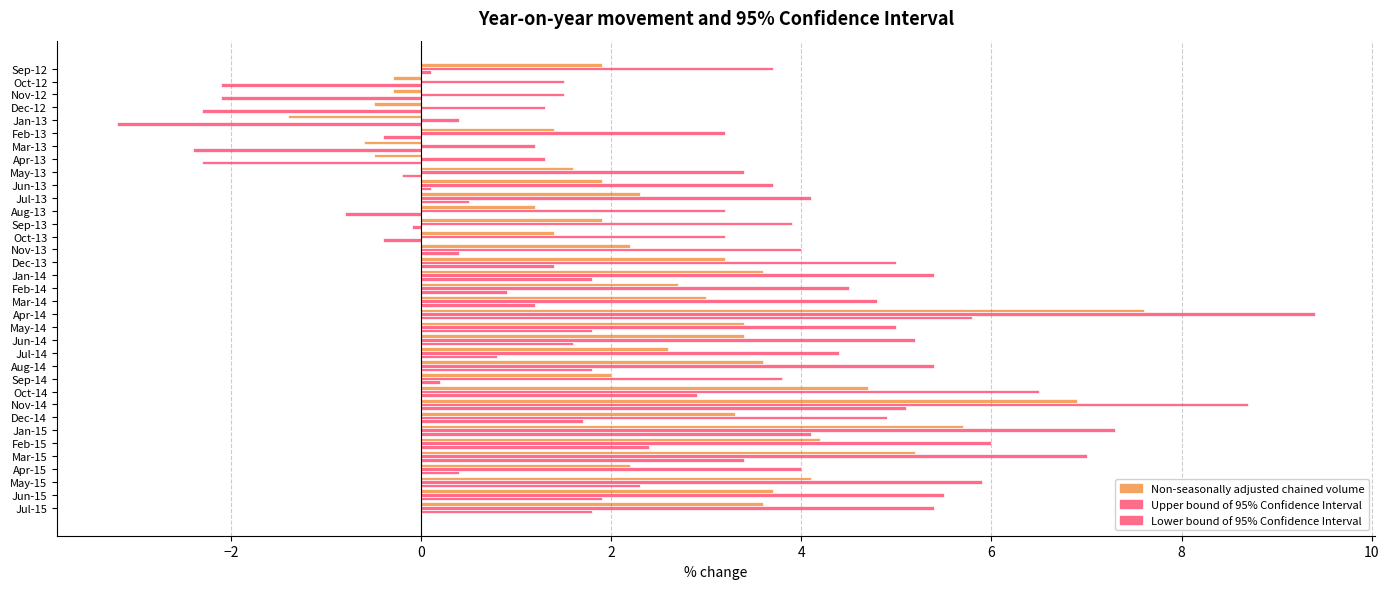

How many positive values does the Non-seasonally adjusted chained volume series have?

29